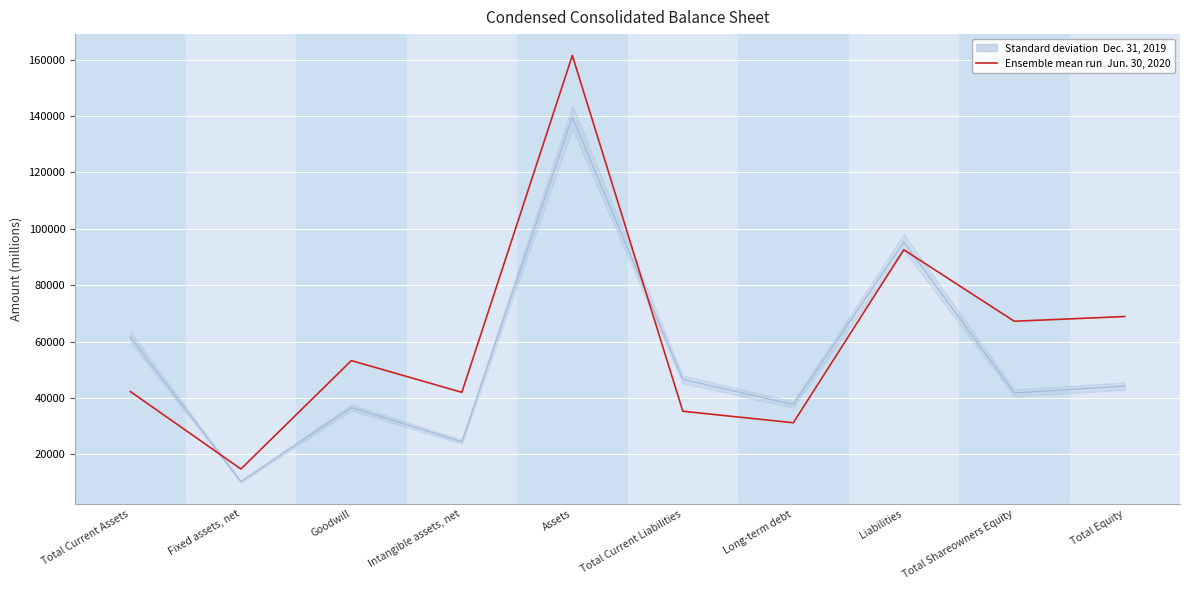

What is the minimum value shown in the chart?

10322